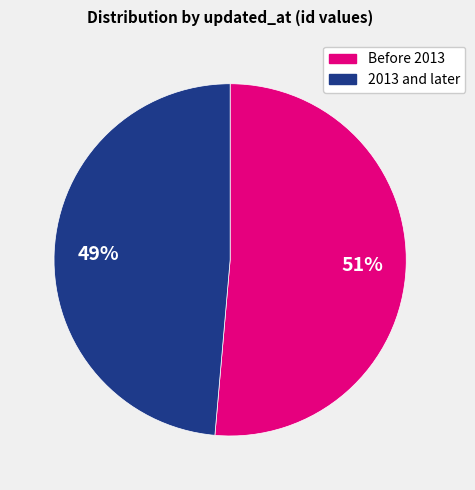

To the nearest percent, what is the average slice percentage?

50%